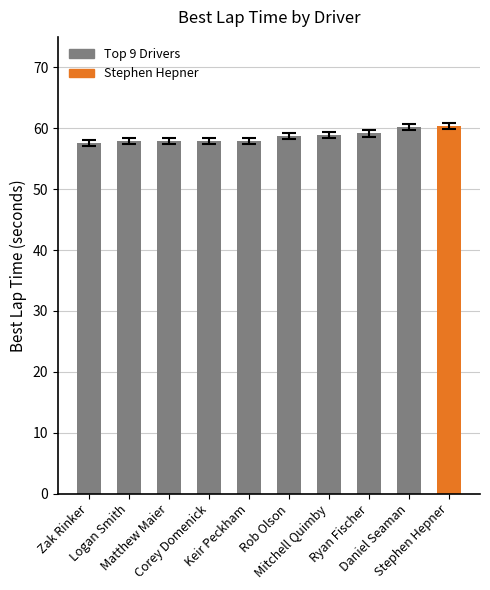

Approximately how many times larger is the value at Mitchell Quimby compared to Logan Smith?

1.0